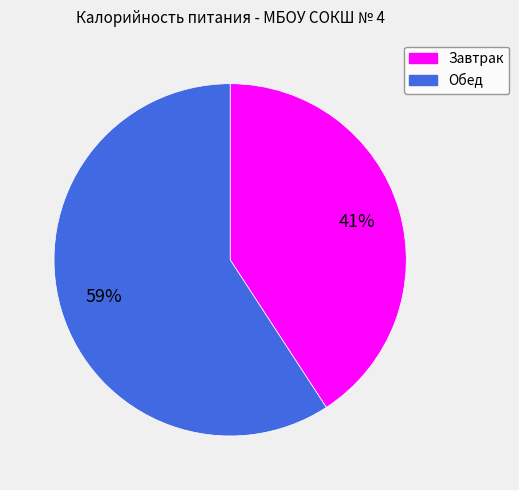

Count the number of slices in the pie.

2